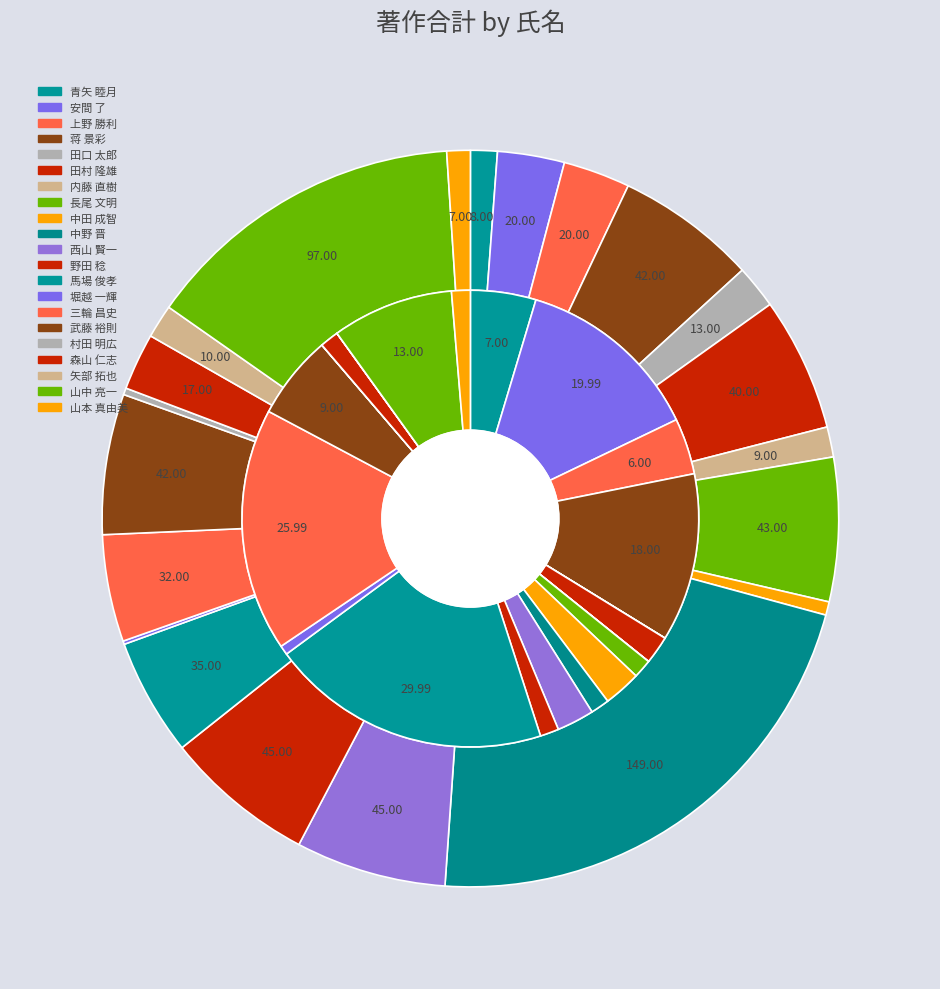

To the nearest percent, what is the difference between the largest and smallest slice percentages?

20%